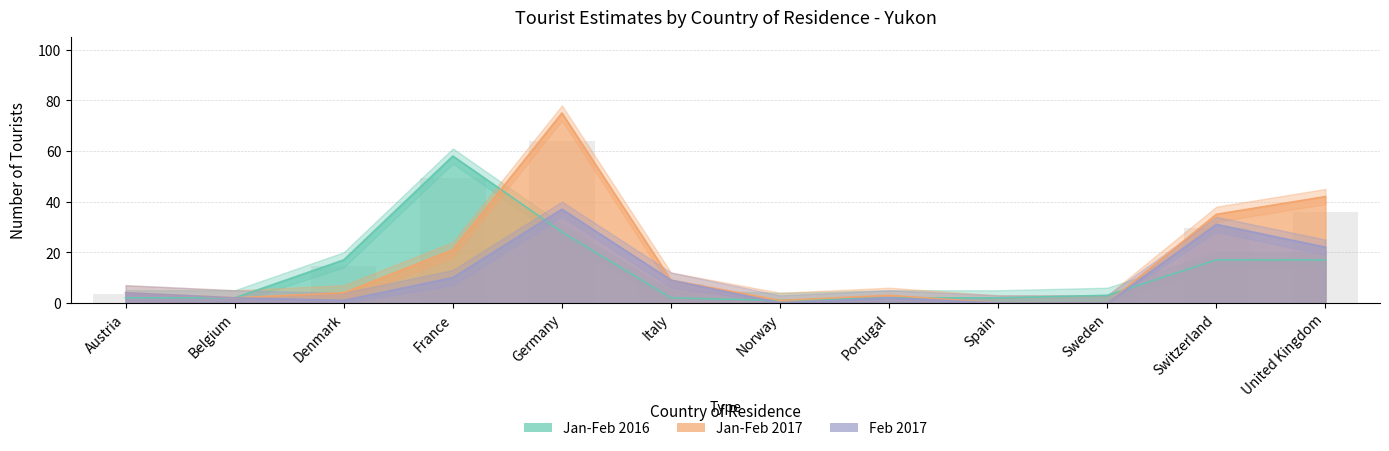

Which series changed the most between Austria and France?

Jan-Feb 2016